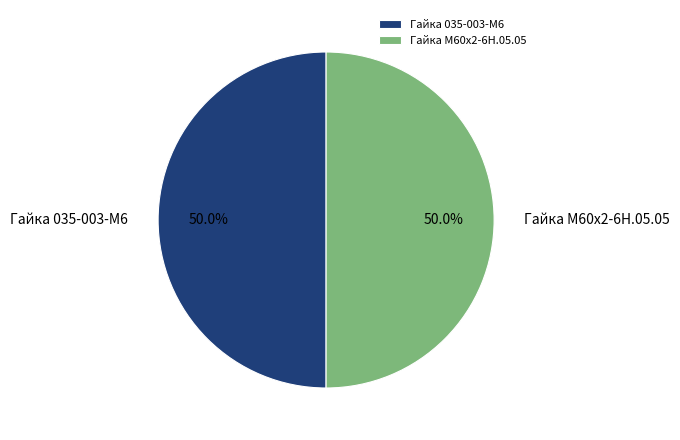

What is the ratio of the value at Гайка М60х2-6Н.05.05 to the value at Гайка 035-003-М6?

1.0